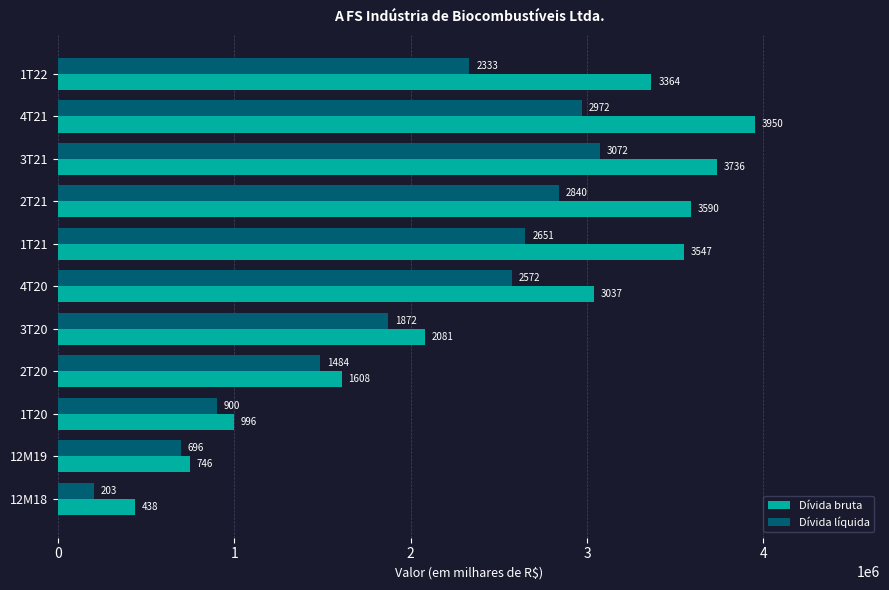

What are all the series names shown in the legend?

Dívida bruta, Dívida líquida